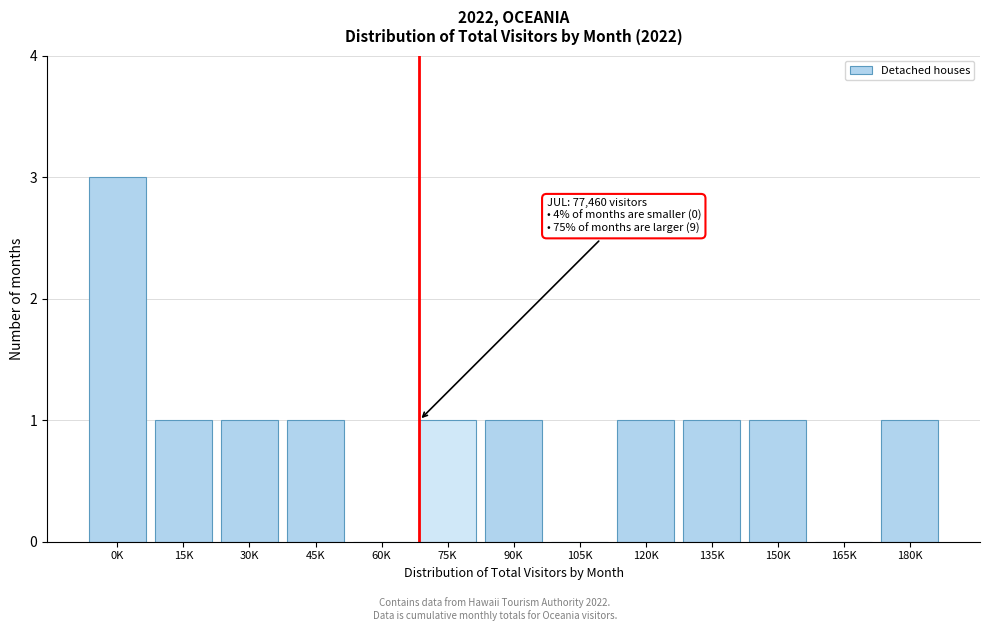

Reading left to right, list all the values displayed in this chart.

0K=3	15K=1	30K=1	45K=1	60K=0	75K=1	90K=1	105K=0	120K=1	135K=1	150K=1	165K=0	180K=1